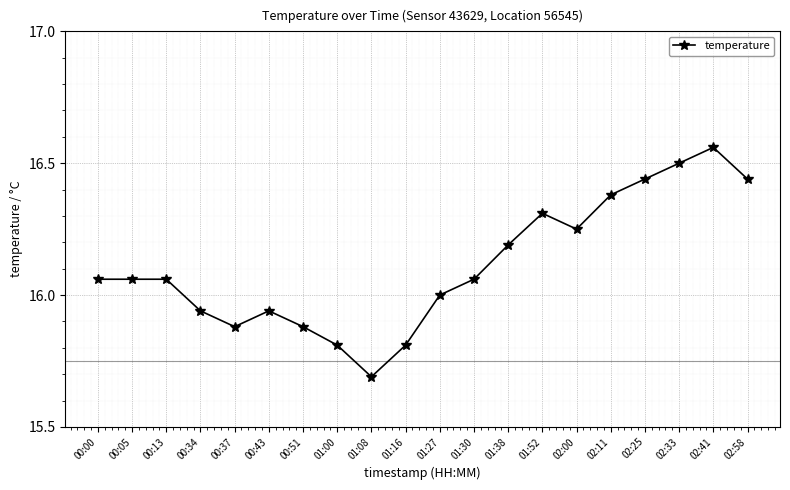

Count the number of data series in this chart.

1